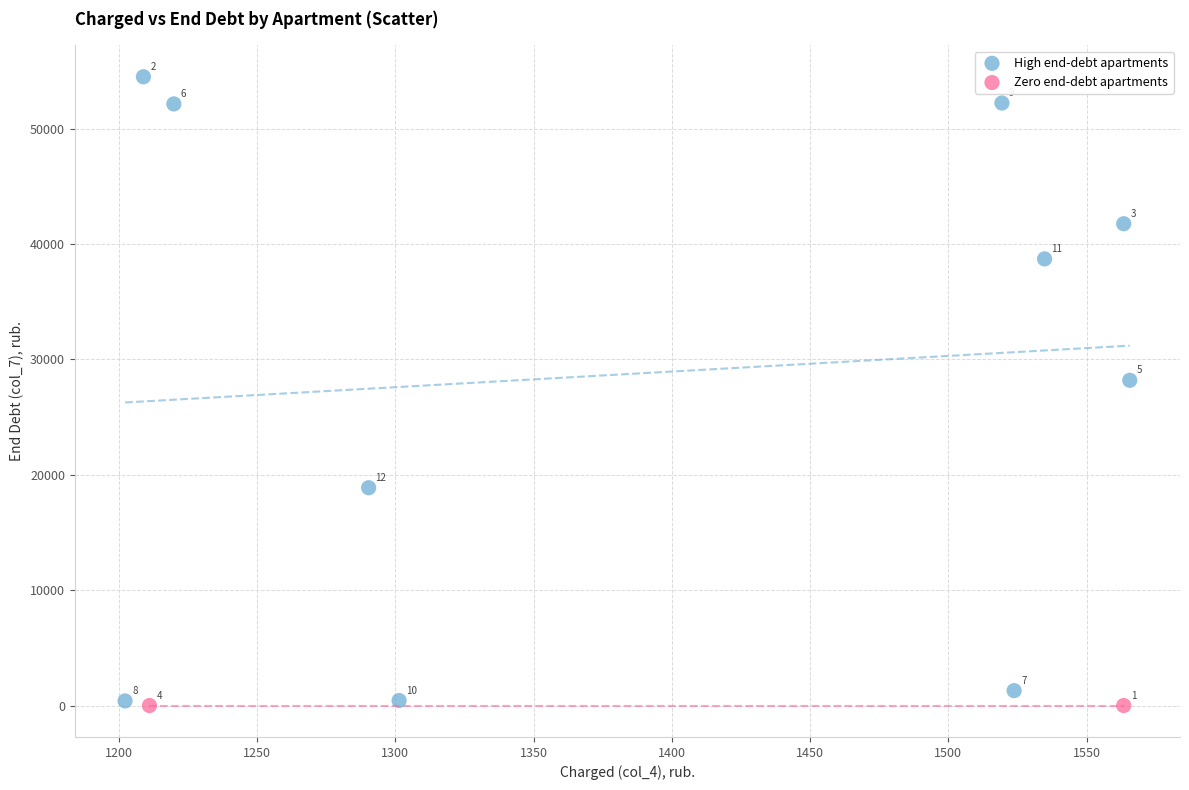

Which series contains the lowest Y value?

Zero end-debt apartments